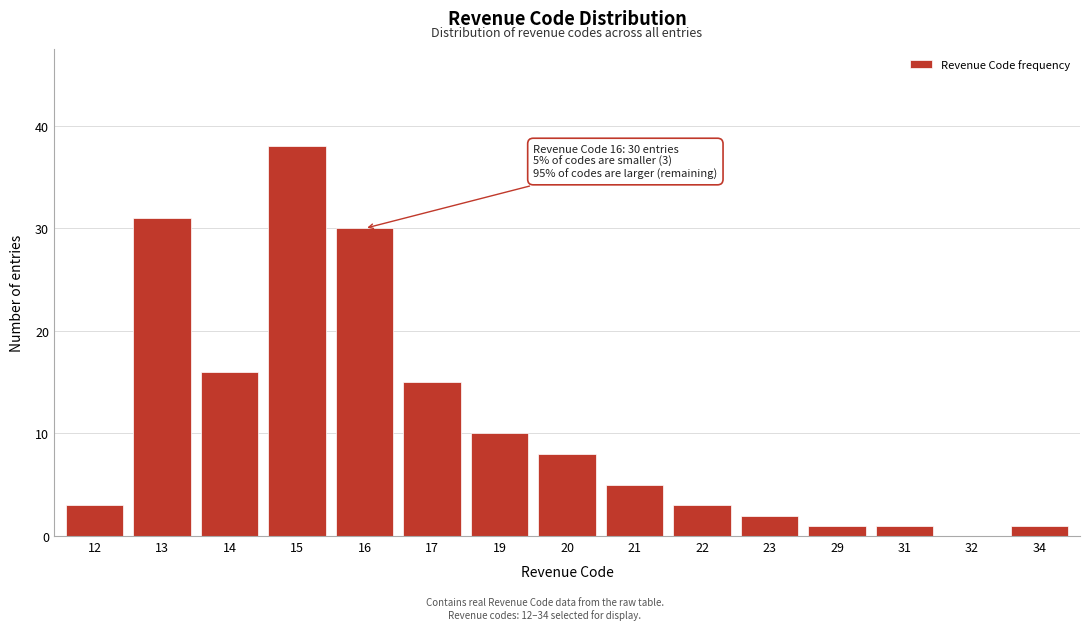

Reading left to right, extract all data points from this chart.

12=3	13=31	14=16	15=38	16=30	17=15	19=10	20=8	21=5	22=3	23=2	29=1	31=1	32=0	34=1